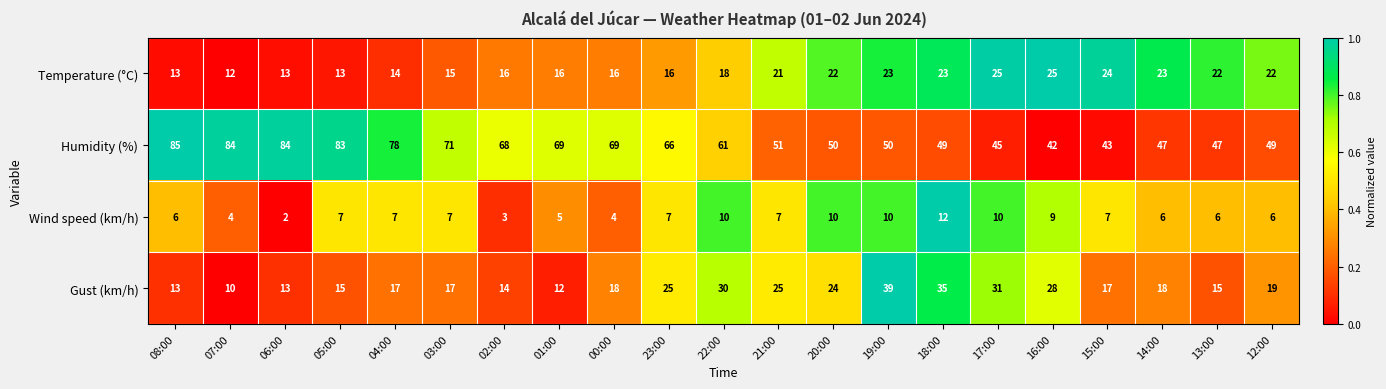

At 07:00, list the series in order from smallest to largest.

Wind speed (km/h), Gust (km/h), Temperature (°C), Humidity (%)